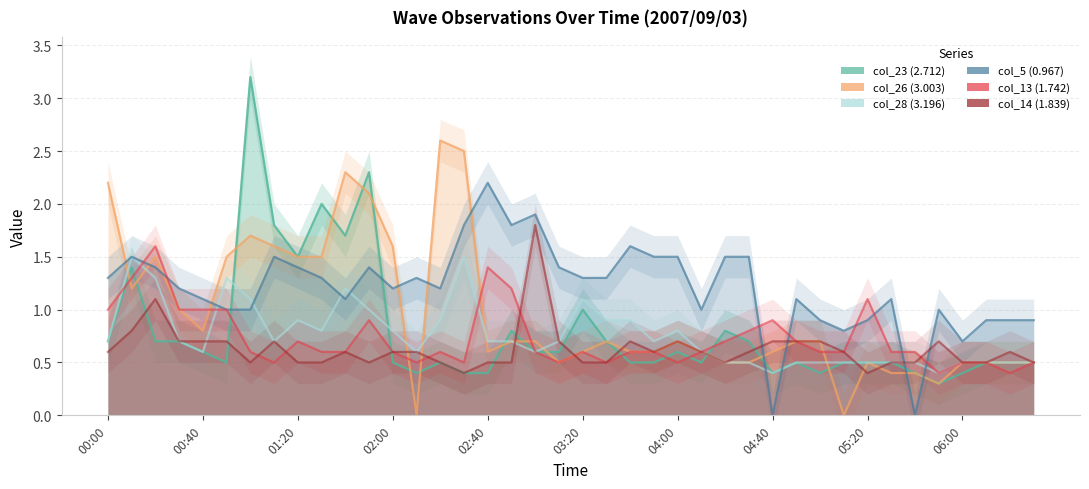

What is the maximum value shown in the chart?

3.2